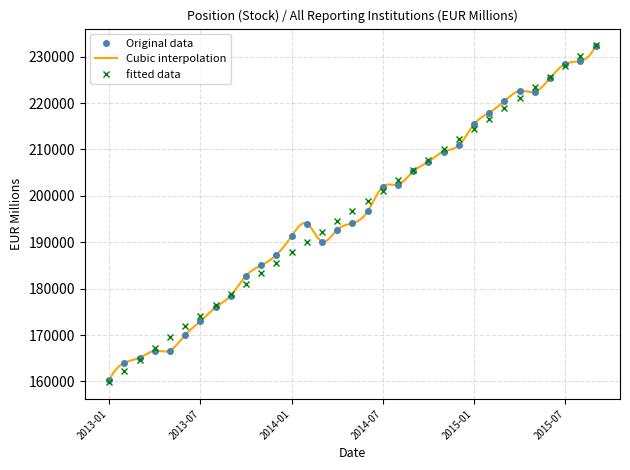

List the labels in order of value, smallest first.

2013-01, 2013-02, 2013-03, 2013-04, 2013-05, 2013-06, 2013-07, 2013-08, 2013-09, 2013-10, 2013-11, 2013-12, 2014-03, 2014-01, 2014-04, 2014-02, 2014-05, 2014-06, 2014-07, 2014-08, 2014-09, 2014-10, 2014-11, 2014-12, 2015-01, 2015-02, 2015-03, 2015-05, 2015-04, 2015-06, 2015-07, 2015-08, 2015-09